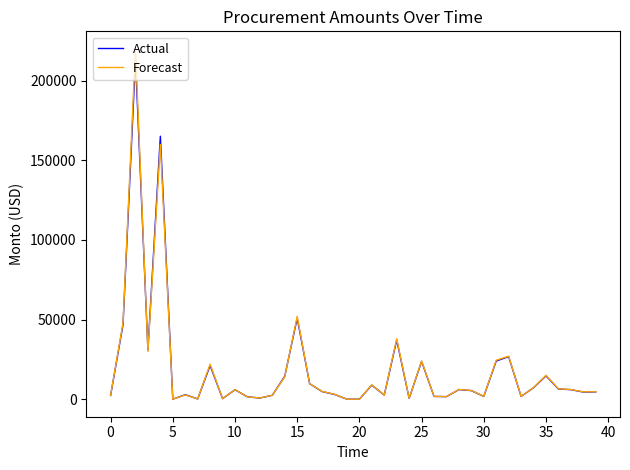

Which series has the widest spread of values?

Forecast